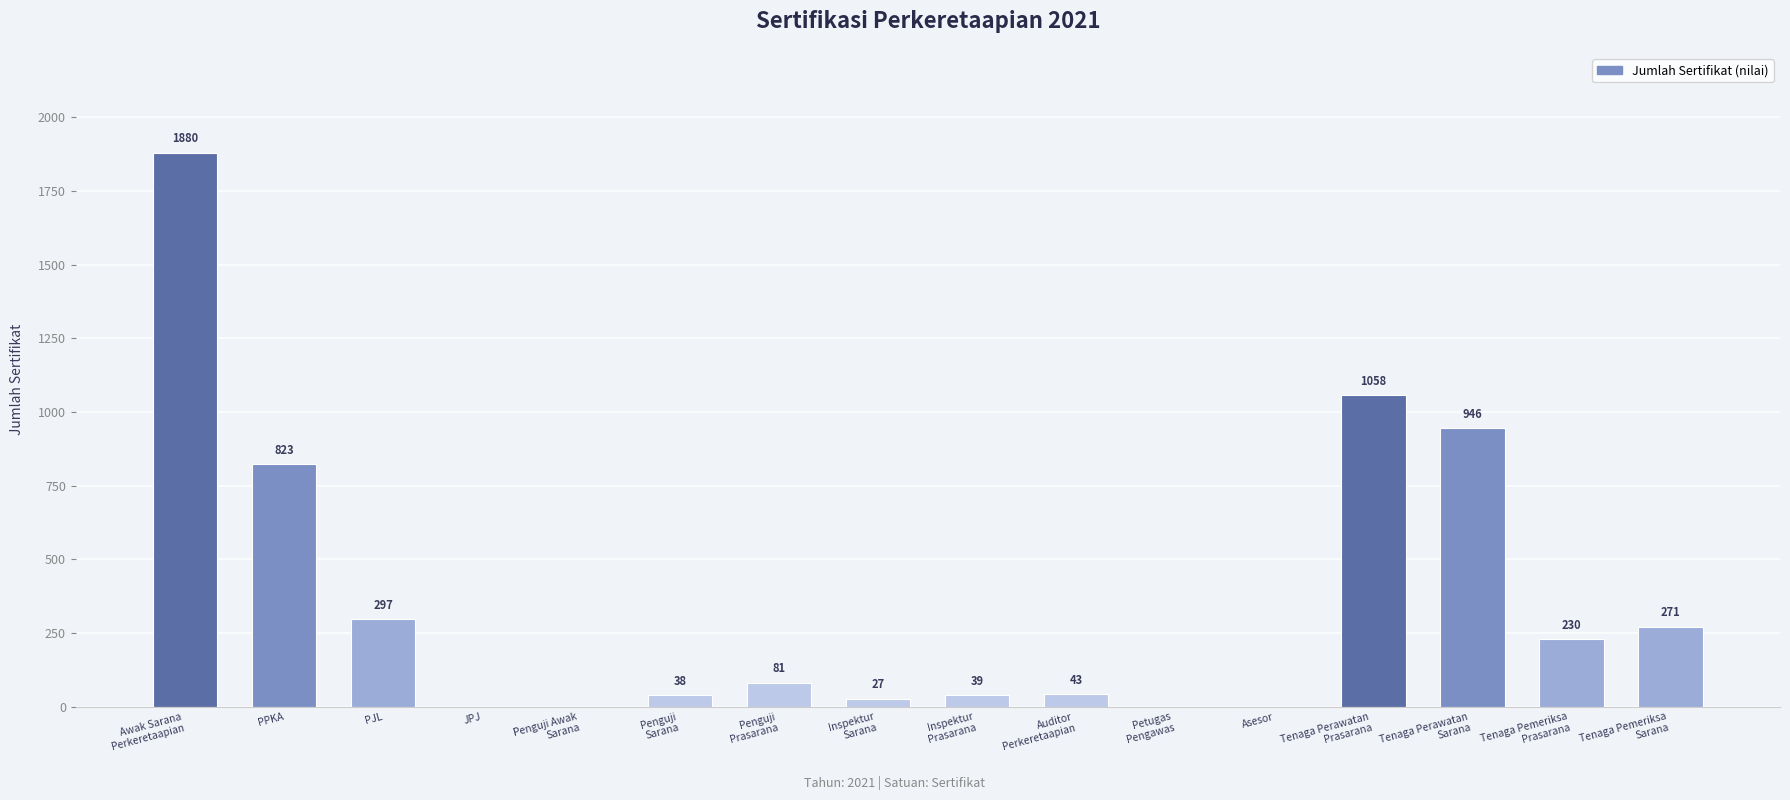

True or false: the data shows 271 at Tenaga Pemeriksa
Sarana.

True